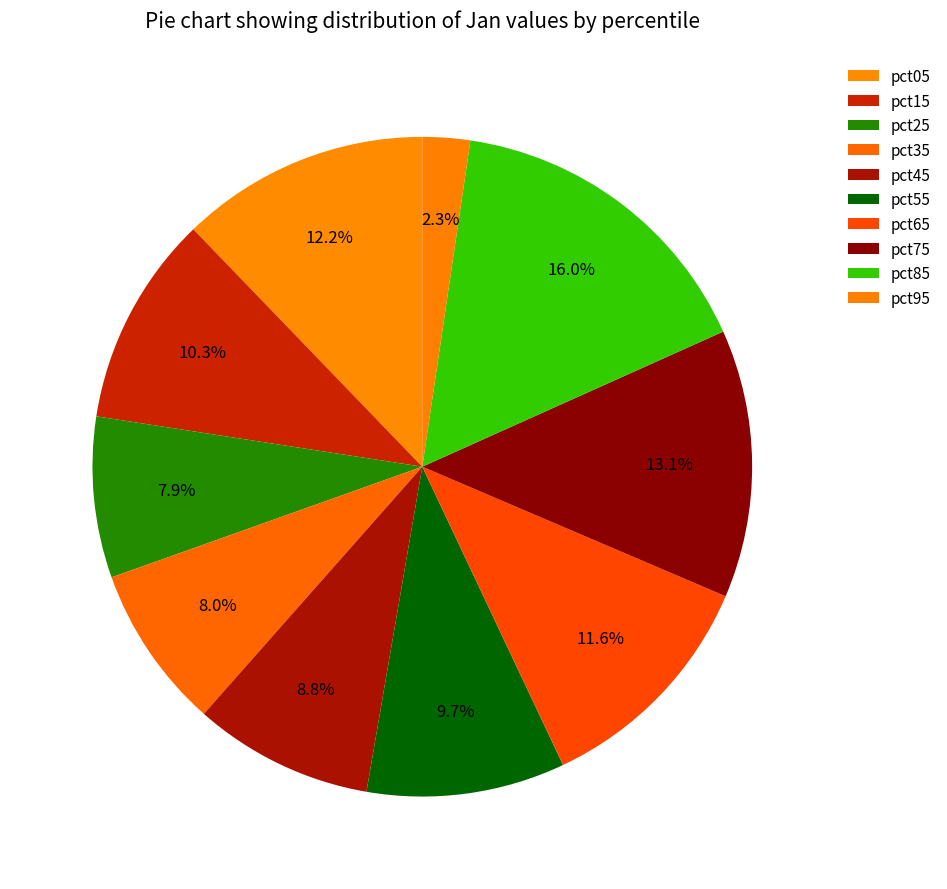

To the nearest percent, what is the combined percentage of pct95 and pct45?

11%